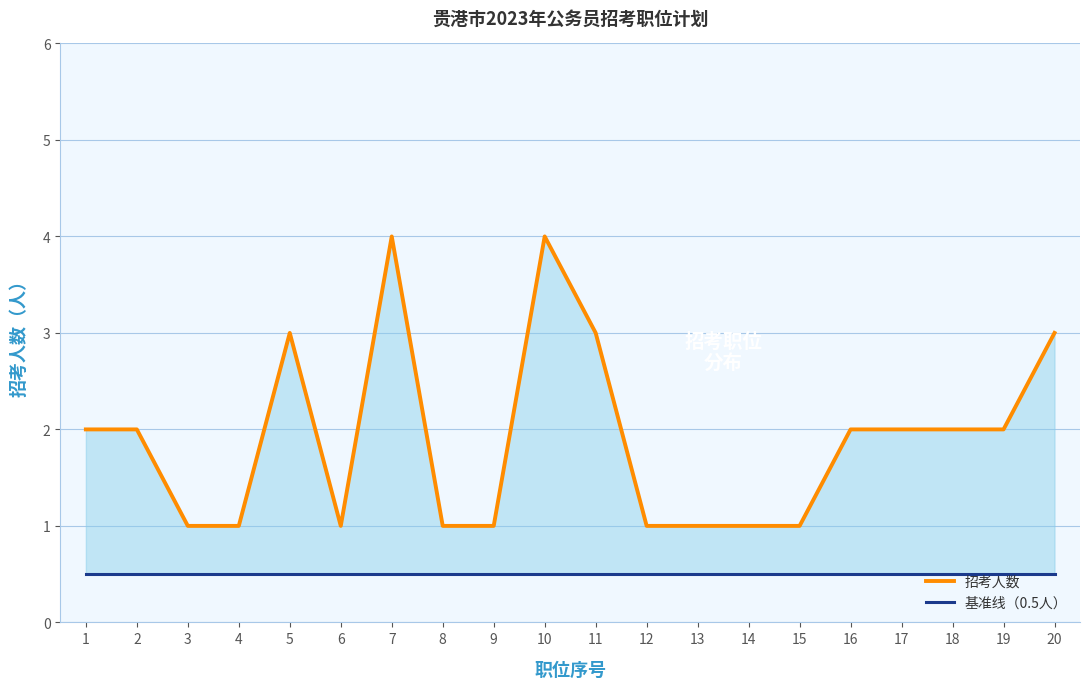

Does the chart display data point markers on the line(s)?

No